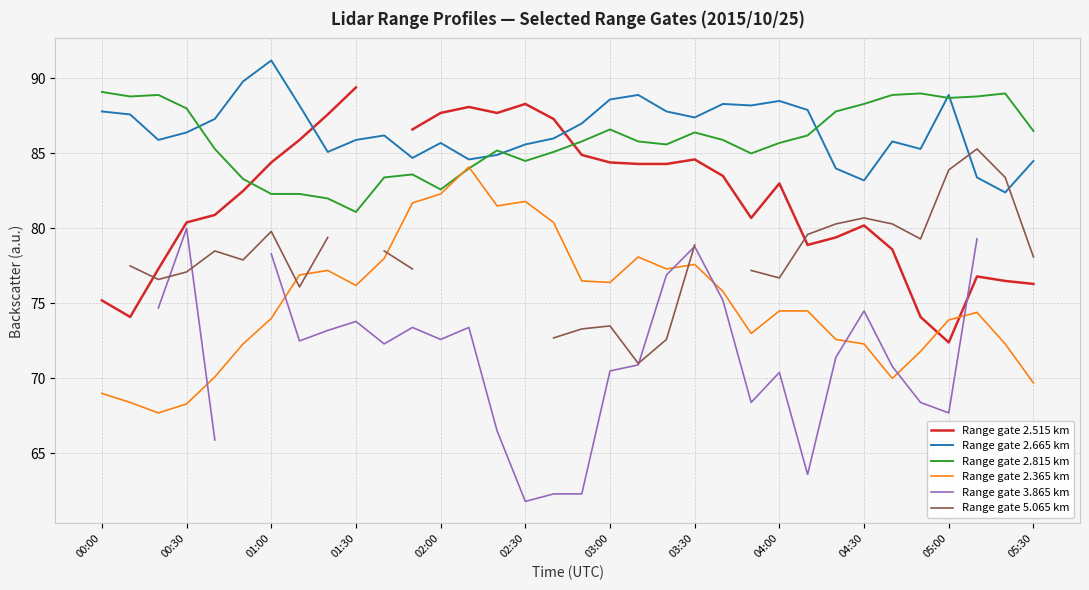

The Range gate 2.365 km series shows 120.7 at 03:30. True or false?

False